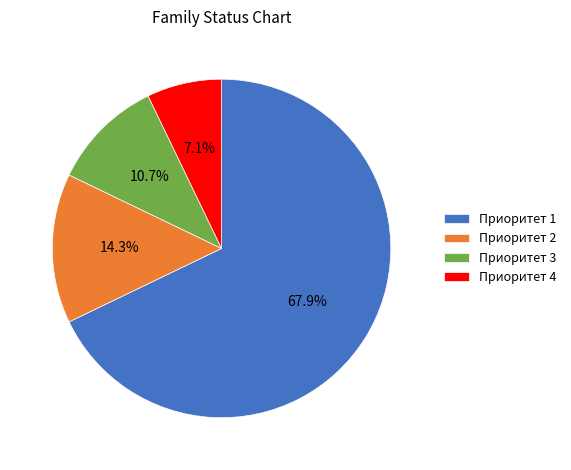

Is it true that Приоритет 4 is 7% of the pie?

True